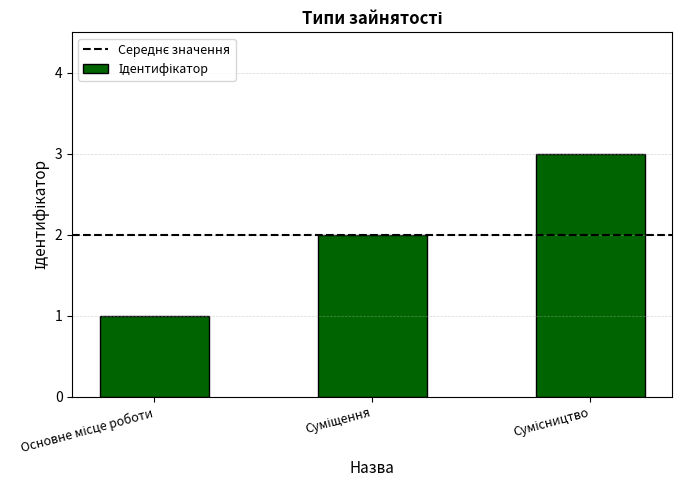

Count the values in the range 1 to 3.

3